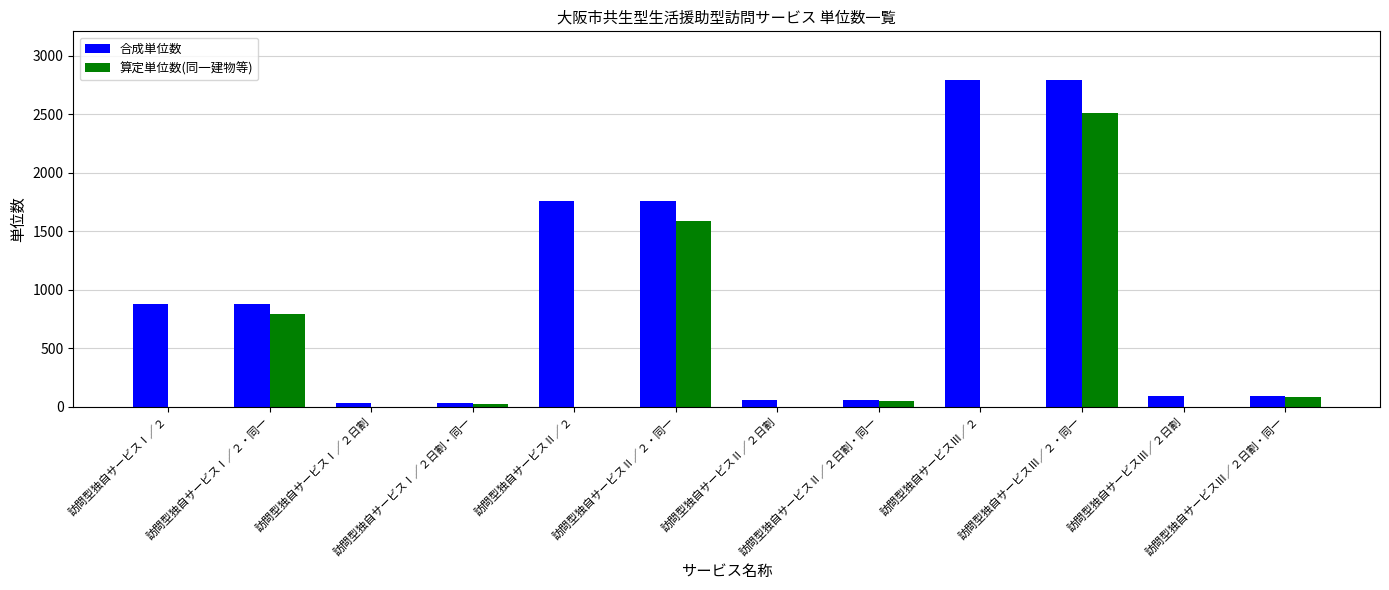

True or false: 算定単位数(同一建物等) has a value of 0 at 訪問型独自サービスⅢ／２日割.

True